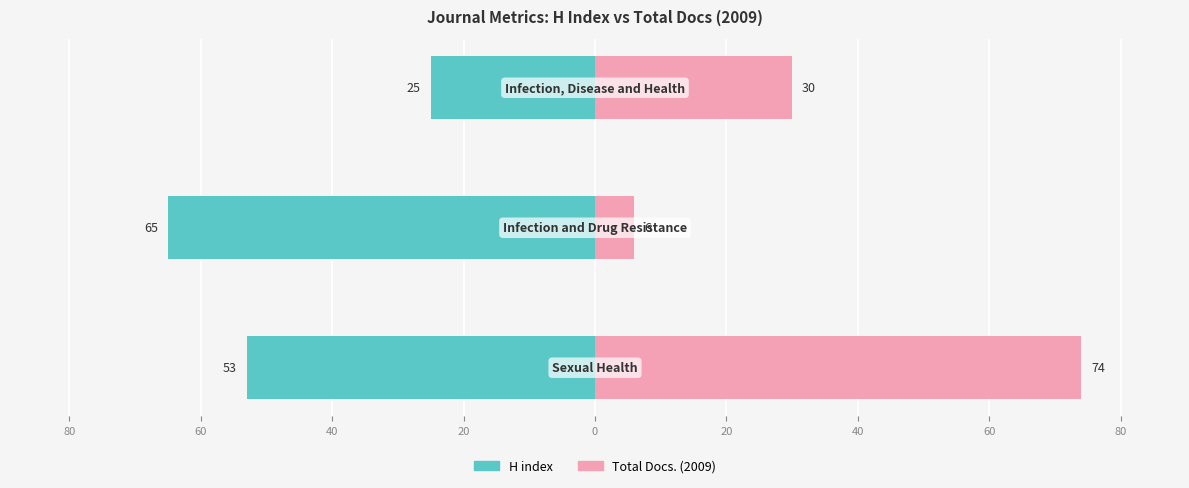

Are the bars horizontal?

Yes